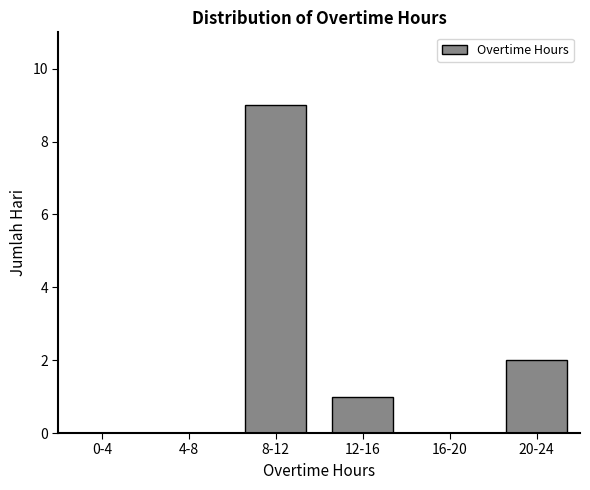

Reading left to right, list all the values displayed in this chart.

0-4=0	4-8=0	8-12=9	12-16=1	16-20=0	20-24=2